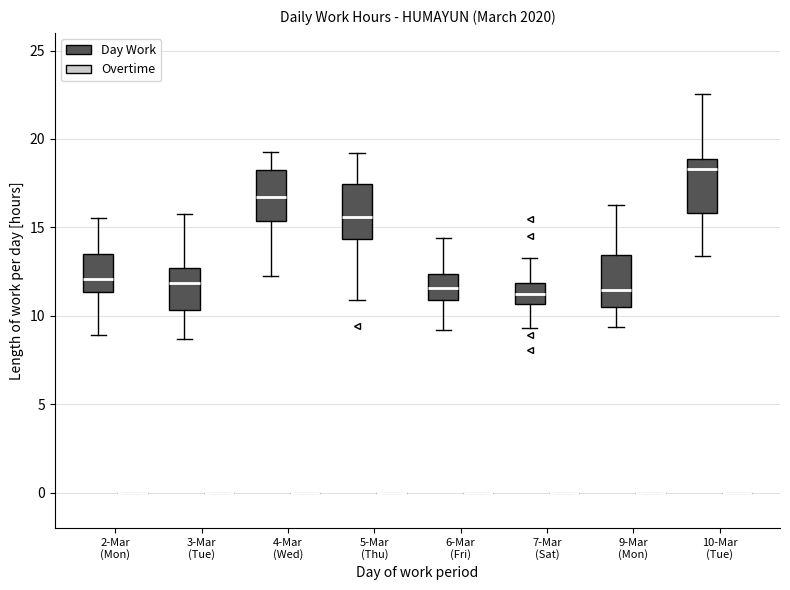

Reading left to right, transcribe this box plot: for each box, give where its median line is, the range the box spans, and where its two whiskers end, as read against the y-axis. The values are not printed on the chart, so give them approximately, as read against the axis.

2-Mar (Mon) (Day Work): median 12.0, box 11.5 to 13.5, whiskers 9.0 to 15.5
2-Mar (Mon) (Overtime): box collapsed to a line at 0.0, whiskers 0.0 to 0.0
3-Mar (Tue) (Day Work): median 12.0, box 10.5 to 12.5, whiskers 8.5 to 16.0
3-Mar (Tue) (Overtime): box collapsed to a line at 0.0, whiskers 0.0 to 0.0
4-Mar (Wed) (Day Work): median 16.5, box 15.5 to 18.0, whiskers 12.0 to 19.5
4-Mar (Wed) (Overtime): box collapsed to a line at 0.0, whiskers 0.0 to 0.0
5-Mar (Thu) (Day Work): median 15.5, box 14.5 to 17.5, whiskers 11.0 to 19.0
5-Mar (Thu) (Overtime): box collapsed to a line at 0.0, whiskers 0.0 to 0.0
6-Mar (Fri) (Day Work): median 11.5, box 11.0 to 12.5, whiskers 9.0 to 14.5
6-Mar (Fri) (Overtime): box collapsed to a line at 0.0, whiskers 0.0 to 0.0
7-Mar (Sat) (Day Work): median 11.5, box 10.5 to 12.0, whiskers 9.5 to 13.0
7-Mar (Sat) (Overtime): box collapsed to a line at 0.0, whiskers 0.0 to 0.0
9-Mar (Mon) (Day Work): median 11.5, box 10.5 to 13.5, whiskers 9.5 to 16.5
9-Mar (Mon) (Overtime): box collapsed to a line at 0.0, whiskers 0.0 to 0.0
10-Mar (Tue) (Day Work): median 18.5, box 16.0 to 19.0, whiskers 13.5 to 22.5
10-Mar (Tue) (Overtime): box collapsed to a line at 0.0, whiskers 0.0 to 0.0